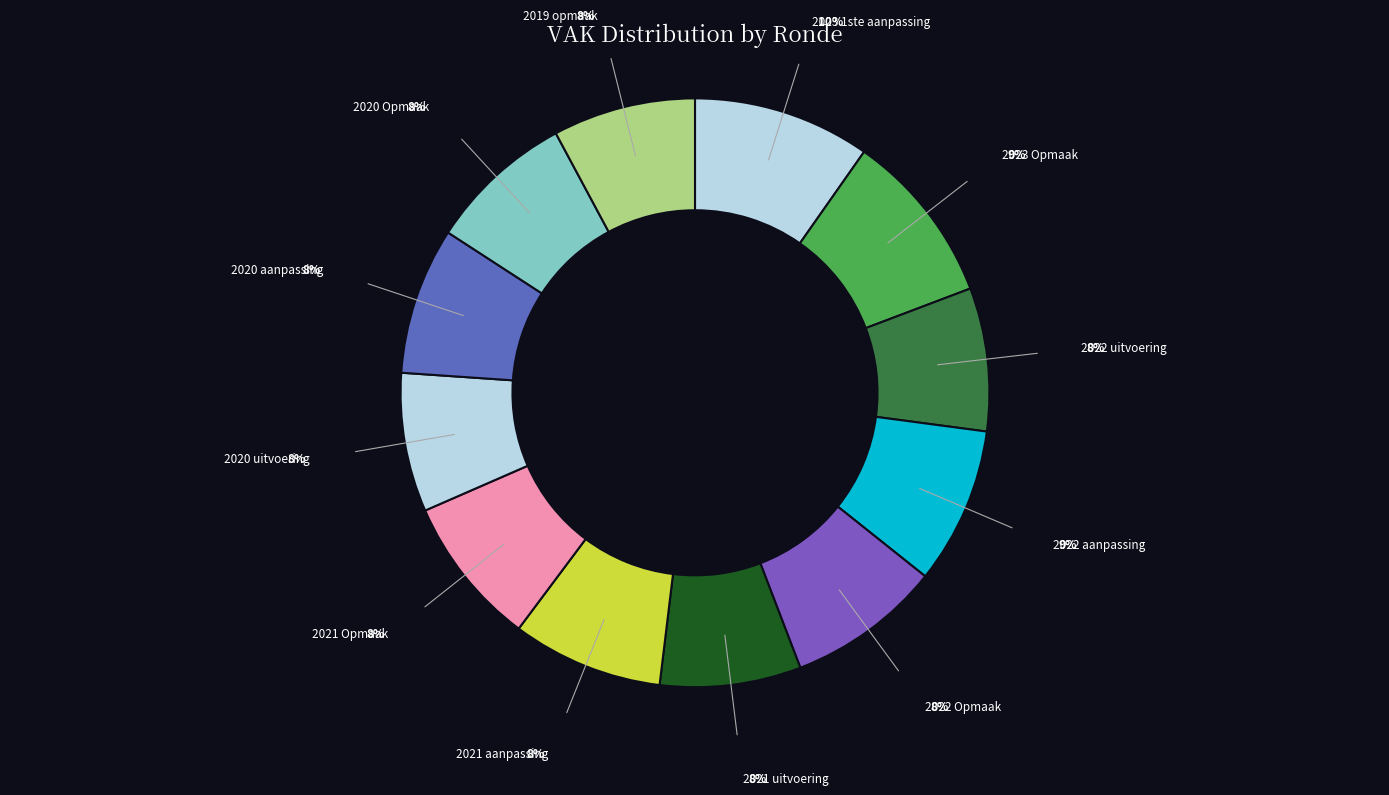

To the nearest percent, what is the difference between the largest and smallest slice percentages?

2%